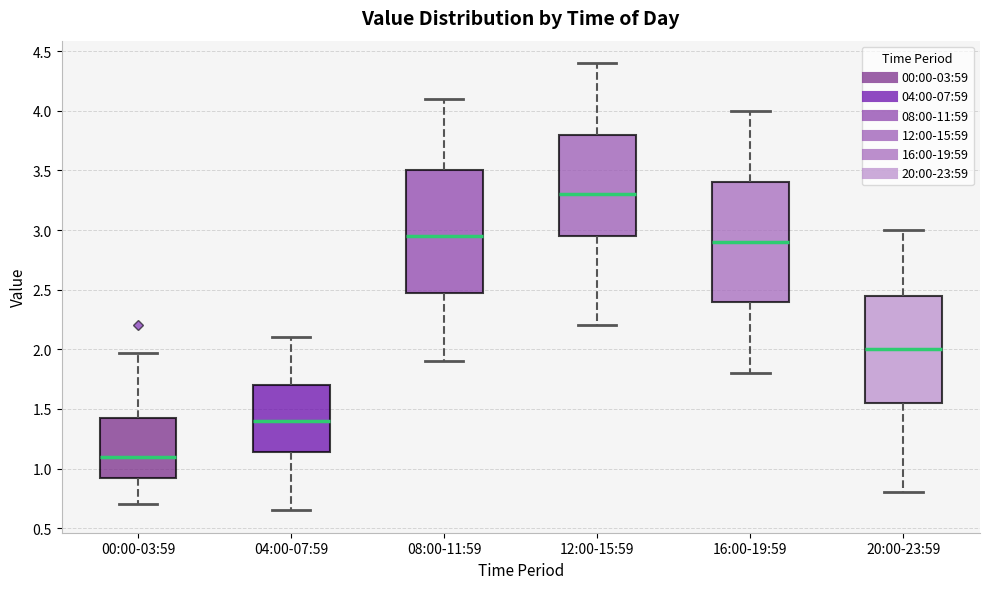

Which box's median line is the lowest?

00:00-03:59